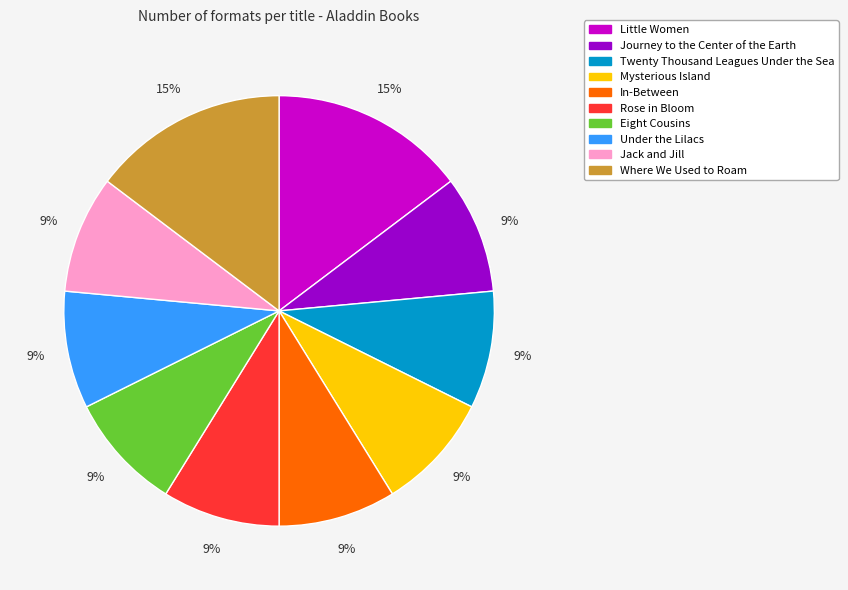

The Journey to the Center of the Earth slice represents 1% of the pie. True or false?

False